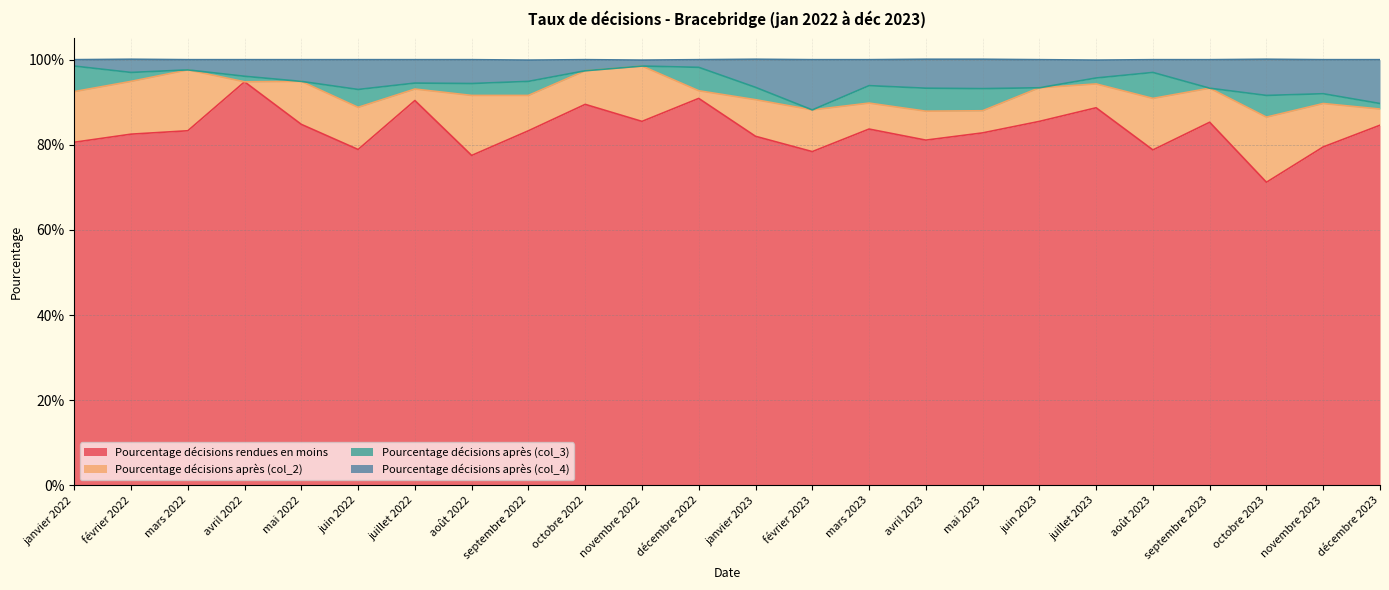

What is the highest value of the Pourcentage décisions rendues en moins series?

0.9